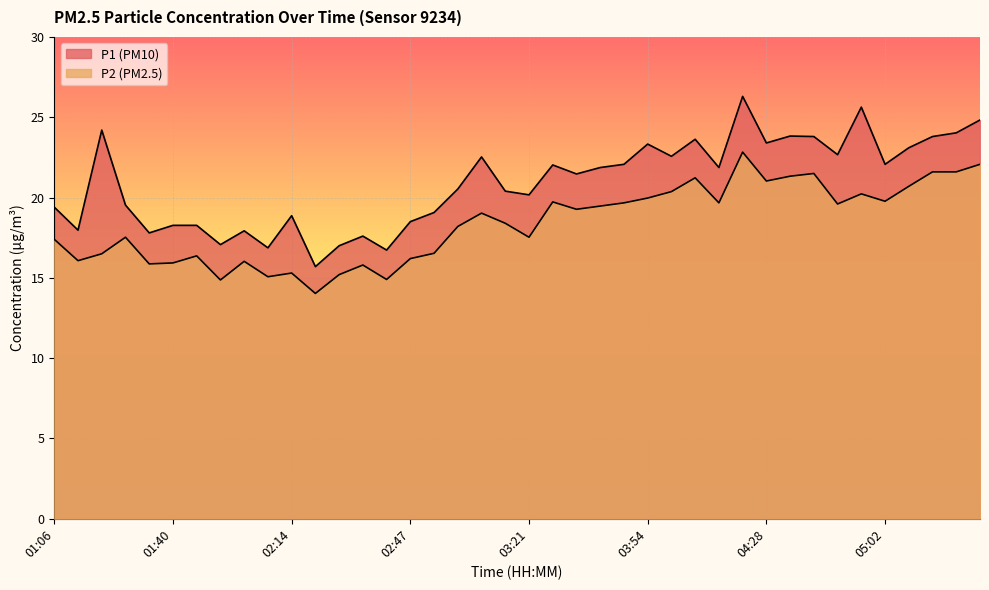

What is the sum of the P2 values at 03:14 and 02:41?

33.3